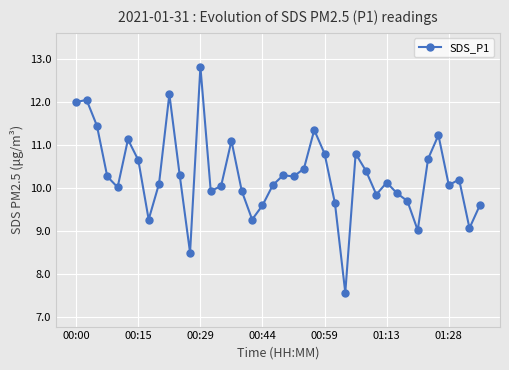

True or false: the data has more than 2 interior local peaks.

True